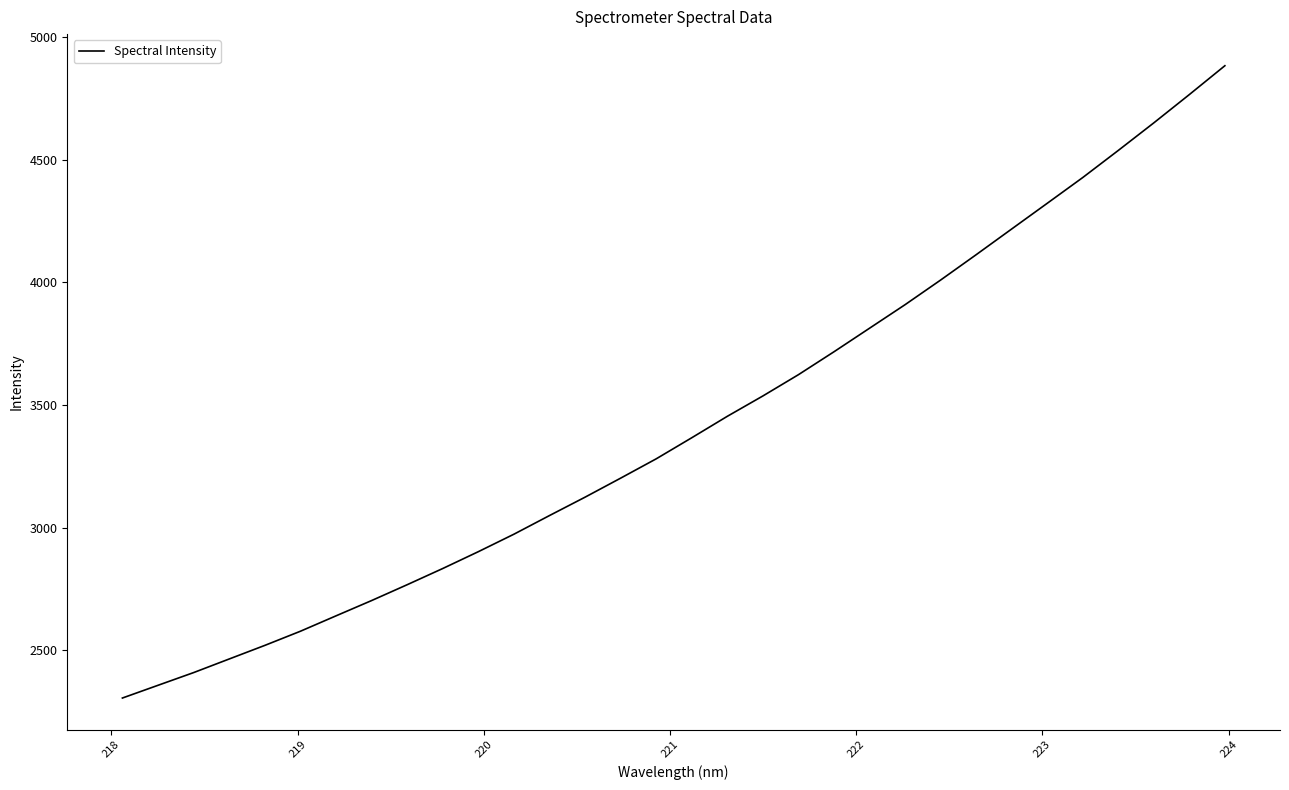

What is the minimum value shown in the chart?

2305.0